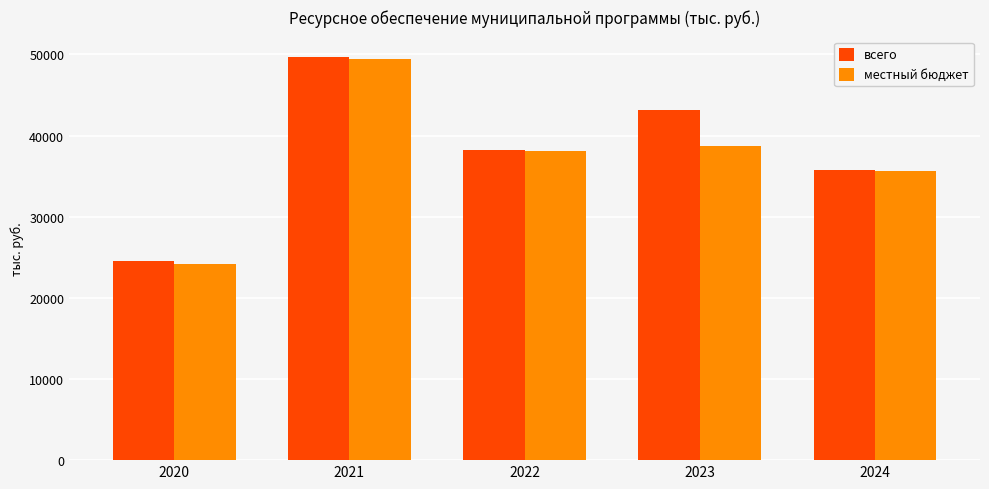

What is the difference between the highest and lowest values at 2022?

168.0